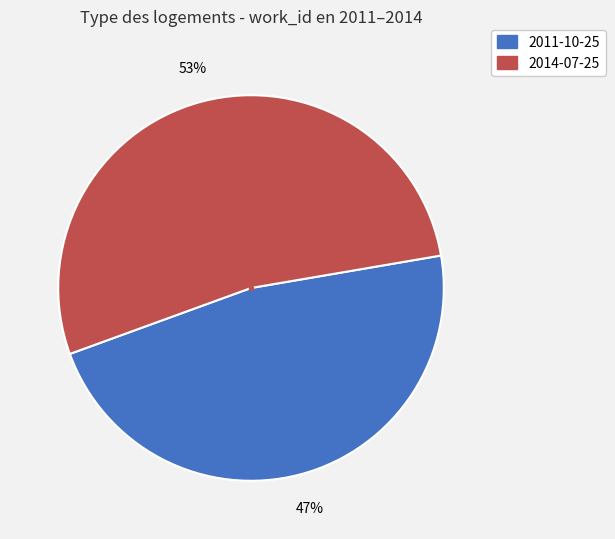

The 2011-10-25 slice represents 53% of the pie. True or false?

False